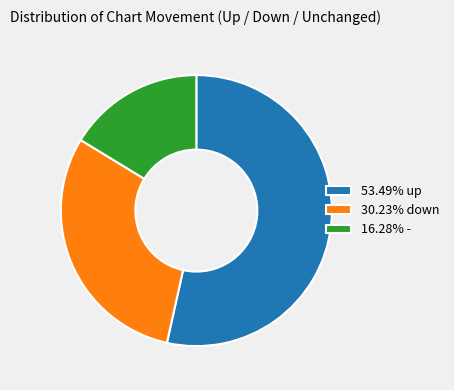

Approximately how many times larger is the value at 30.23% down compared to 53.49% up?

0.6